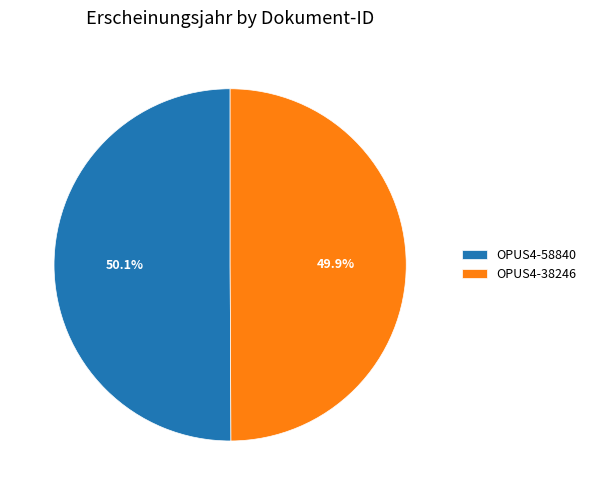

Does any single category account for the majority?

Yes